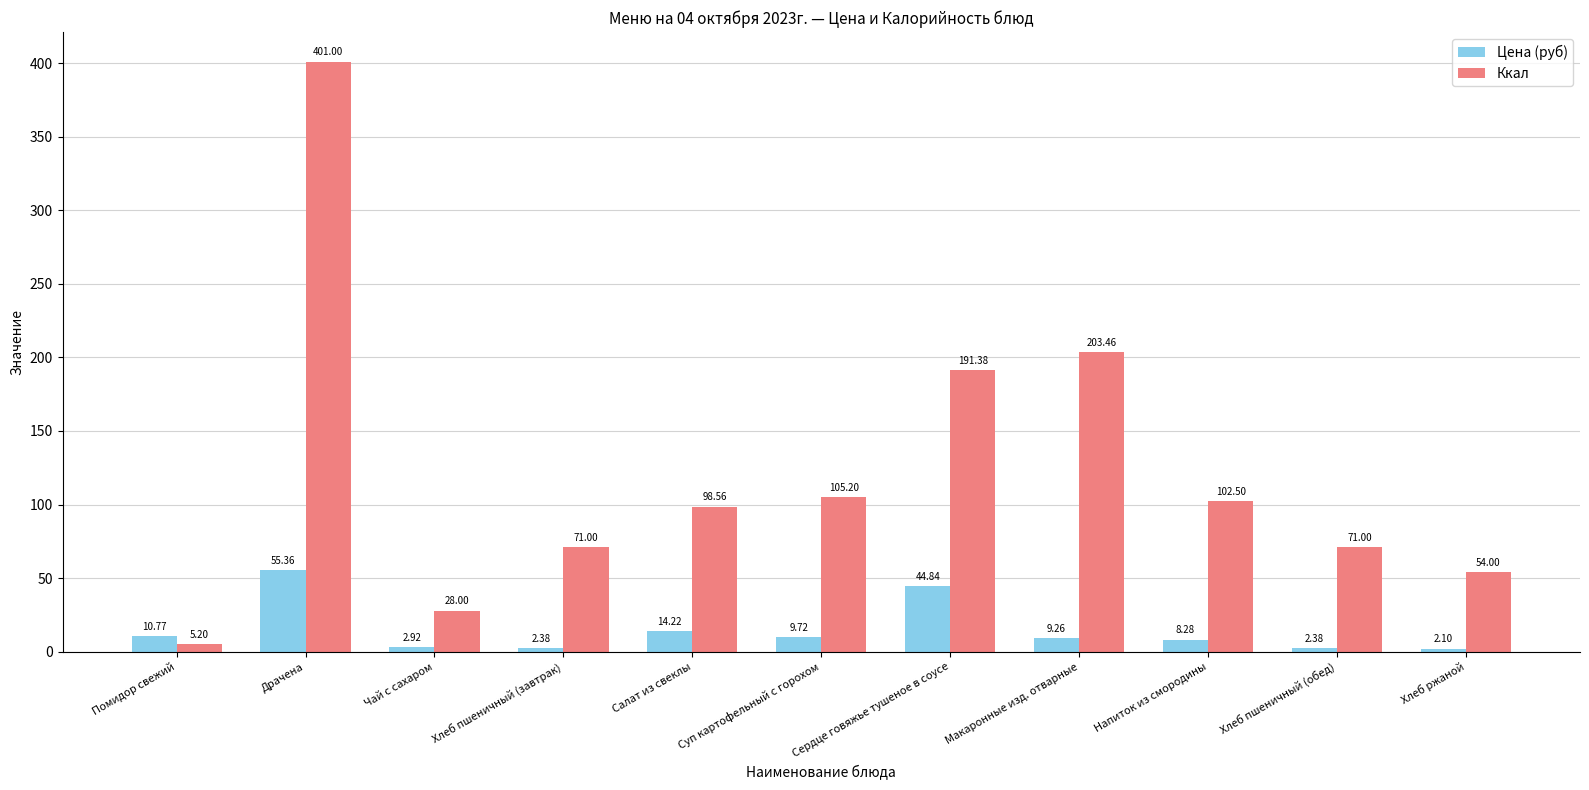

What is the value of the Ккал bar at the 1st from the left?

5.2